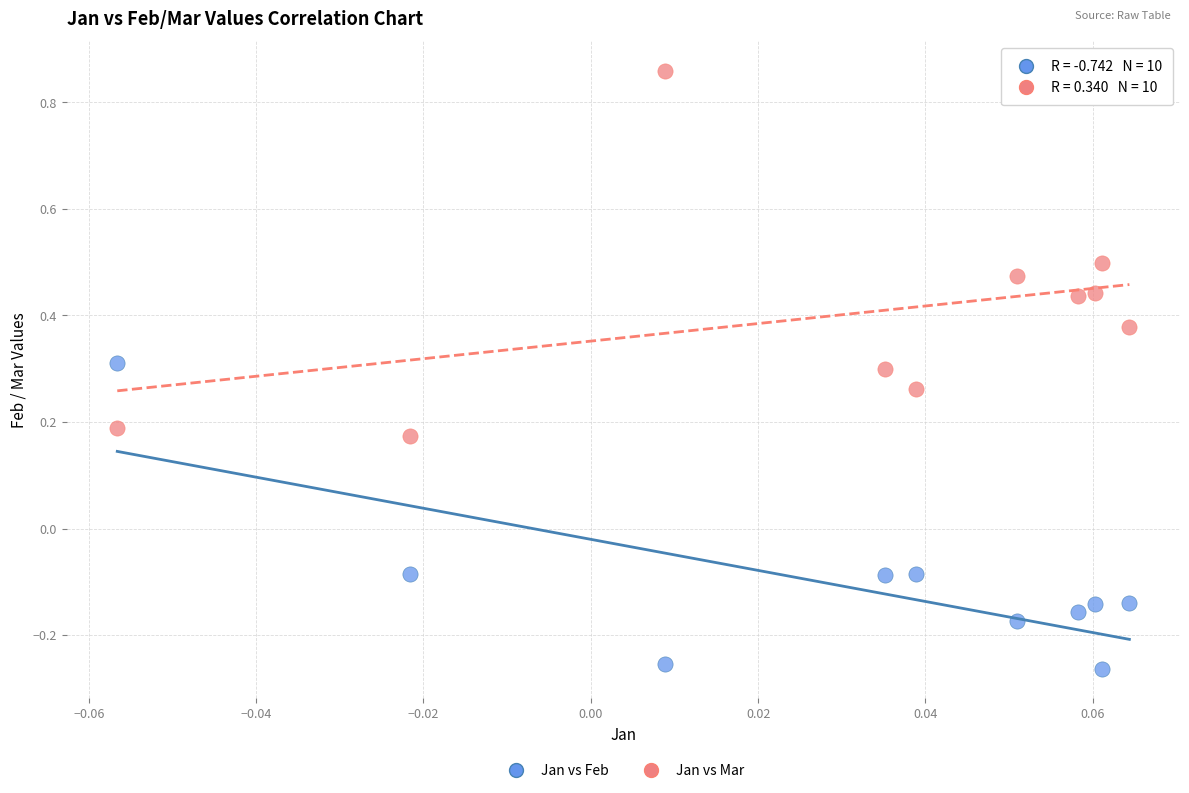

Which series contains the highest Y value?

Jan vs Mar